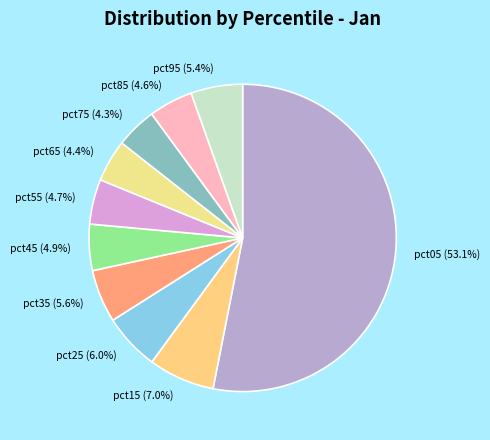

What percentage is the pct25 slice, to the nearest percent?

6%